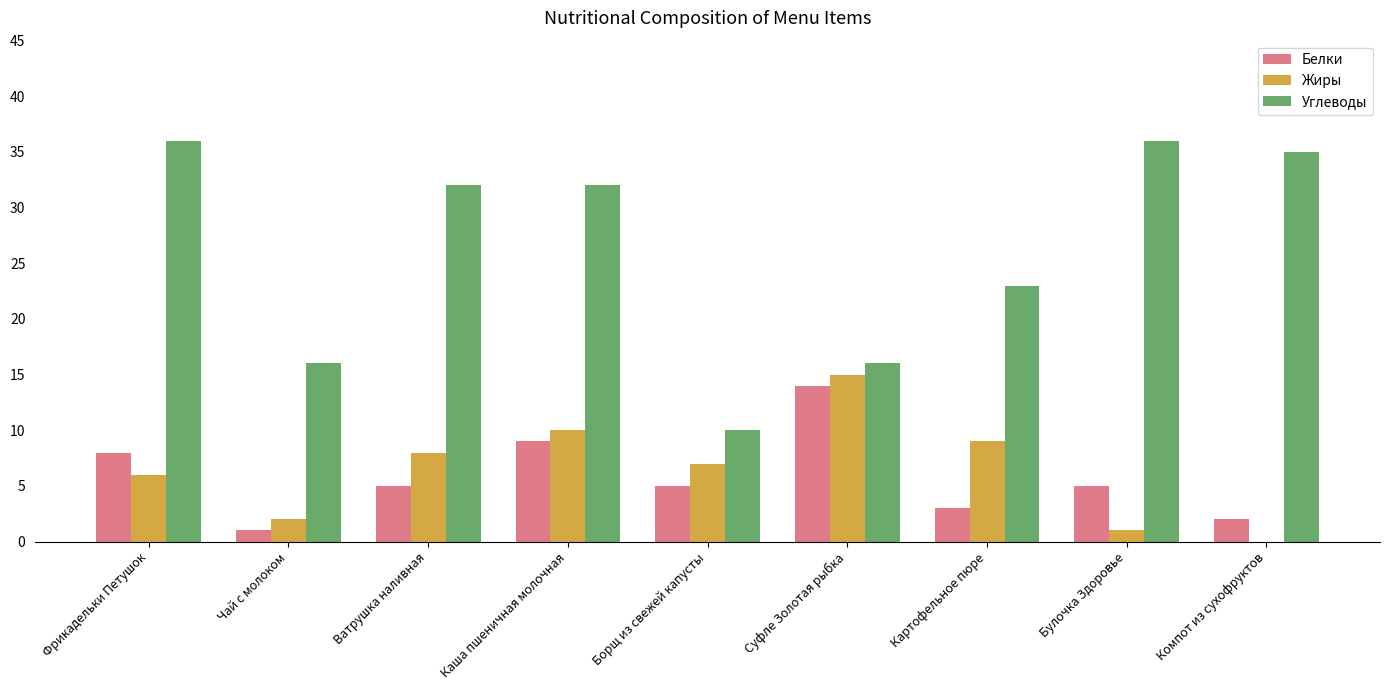

Reading left to right, extract all data points from this chart.

Белки: Фрикадельки Петушок=8	Чай с молоком=1	Ватрушка наливная=5	Каша пшеничная молочная=9	Борщ из свежей капусты=5	Суфле Золотая рыбка=14	Картофельное пюре=3	Булочка Здоровье=5	Компот из сухофруктов=2
Жиры: Фрикадельки Петушок=6	Чай с молоком=2	Ватрушка наливная=8	Каша пшеничная молочная=10	Борщ из свежей капусты=7	Суфле Золотая рыбка=15	Картофельное пюре=9	Булочка Здоровье=1	Компот из сухофруктов=0
Углеводы: Фрикадельки Петушок=36	Чай с молоком=16	Ватрушка наливная=32	Каша пшеничная молочная=32	Борщ из свежей капусты=10	Суфле Золотая рыбка=16	Картофельное пюре=23	Булочка Здоровье=36	Компот из сухофруктов=35